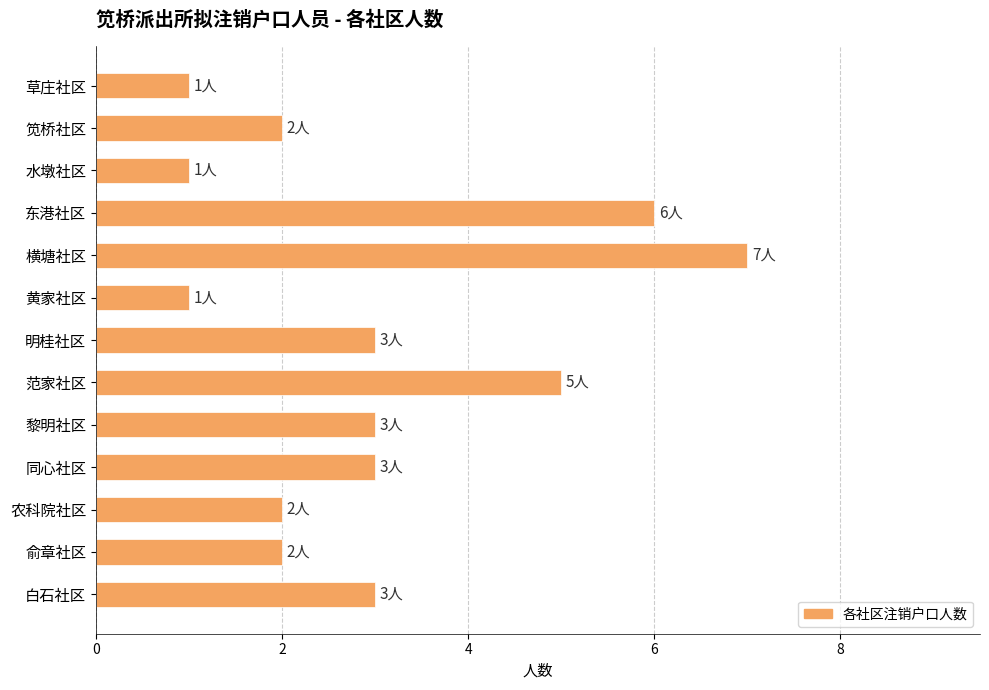

How many distinct data groups are displayed?

1